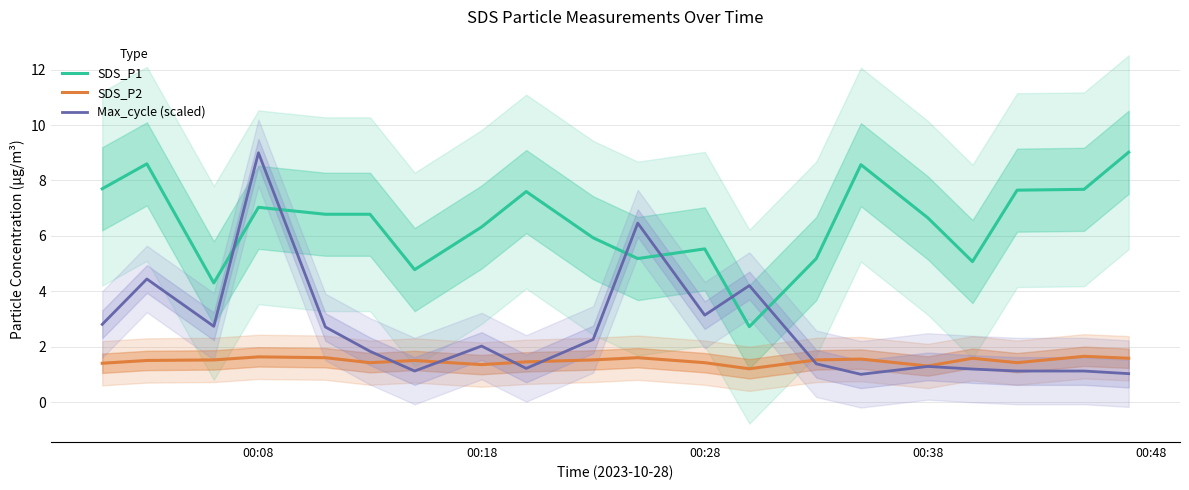

True or false: SDS_P1 and SDS_P2 intersect in this chart.

False